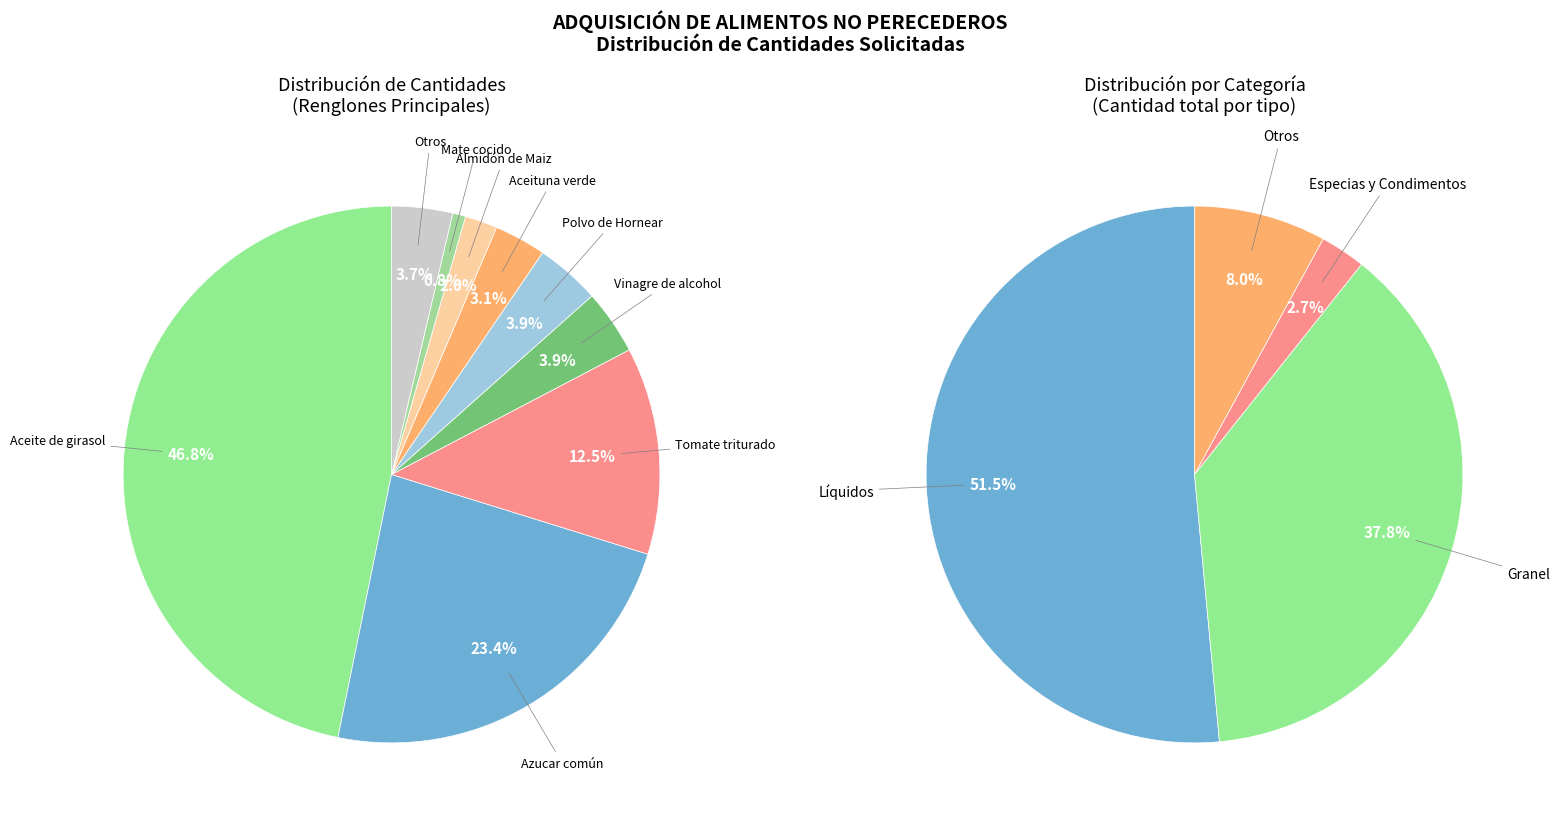

What is the largest slice in the pie chart?

Aceite de girasol